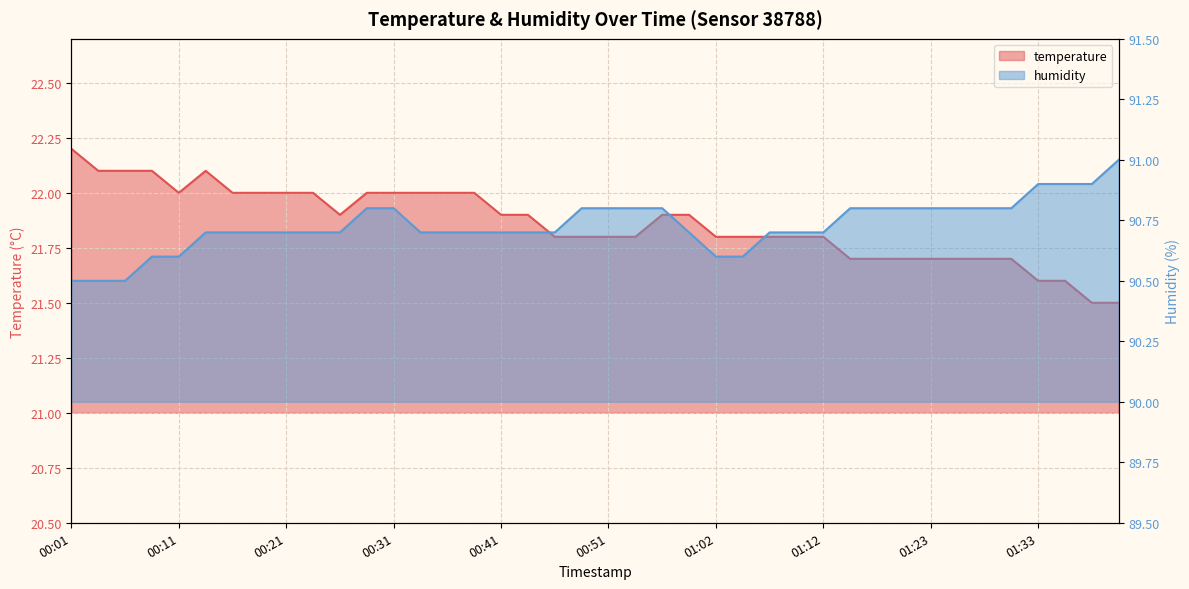

Is the value of temperature at 00:04 greater than the value of humidity at 00:11?

No